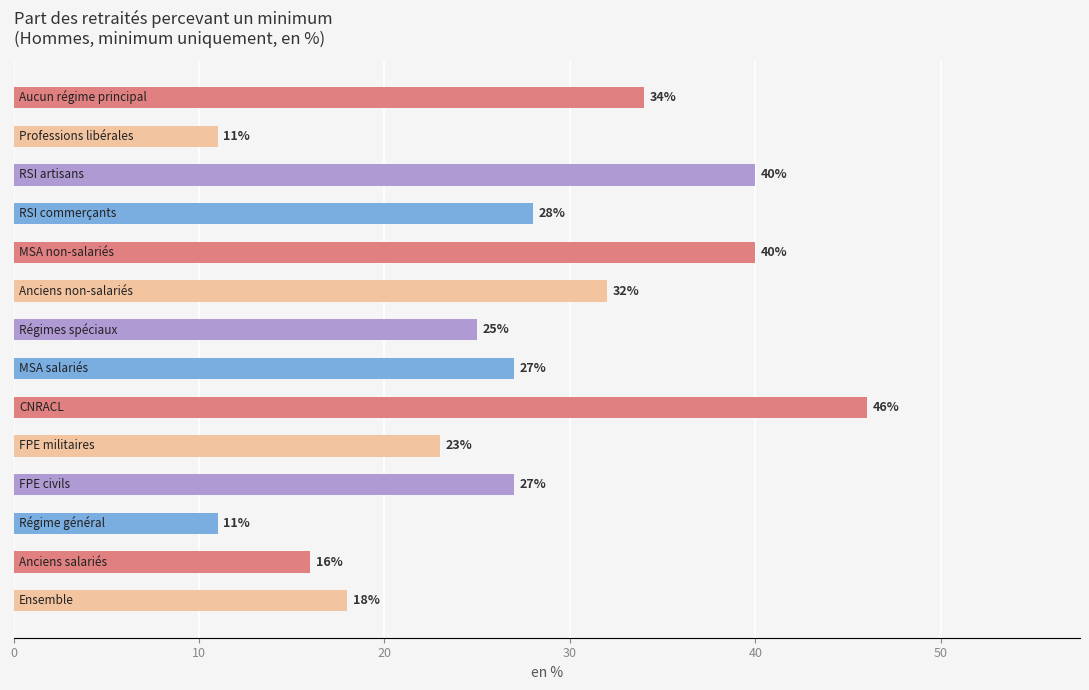

What is the sum of all values?

378